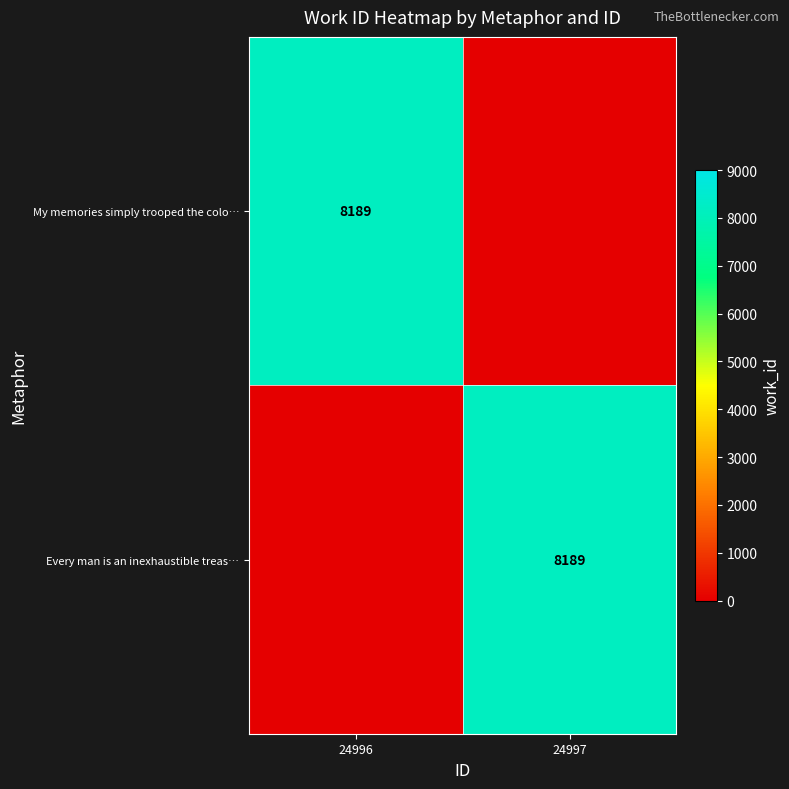

The Every man is an inexhaustible treas… series shows 8189 at 24997. True or false?

True